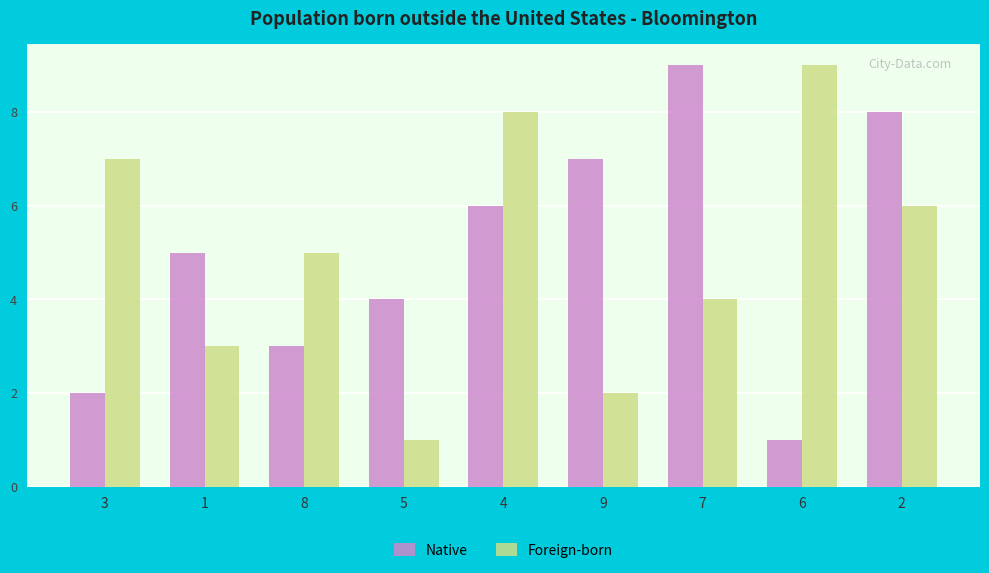

How many Foreign-born values are between 3 and 7?

5